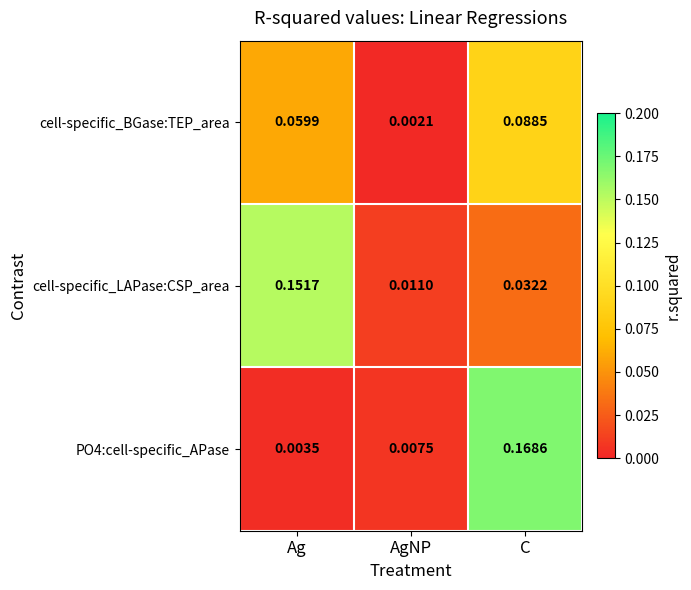

Rank the series at Ag from highest to lowest value.

cell-specific_LAPase:CSP_area, cell-specific_BGase:TEP_area, PO4:cell-specific_APase